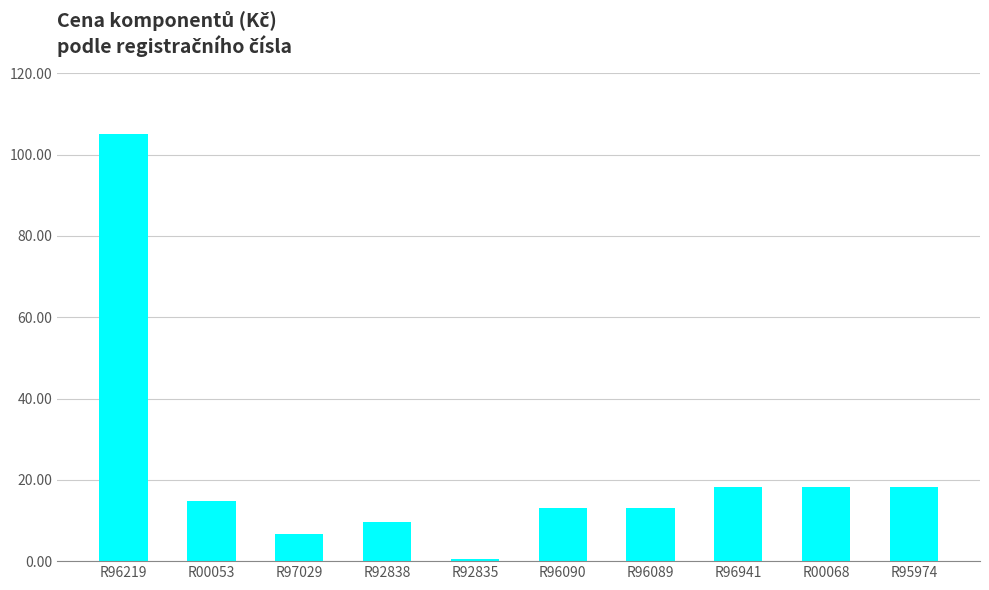

How many data points are less than 14?

5